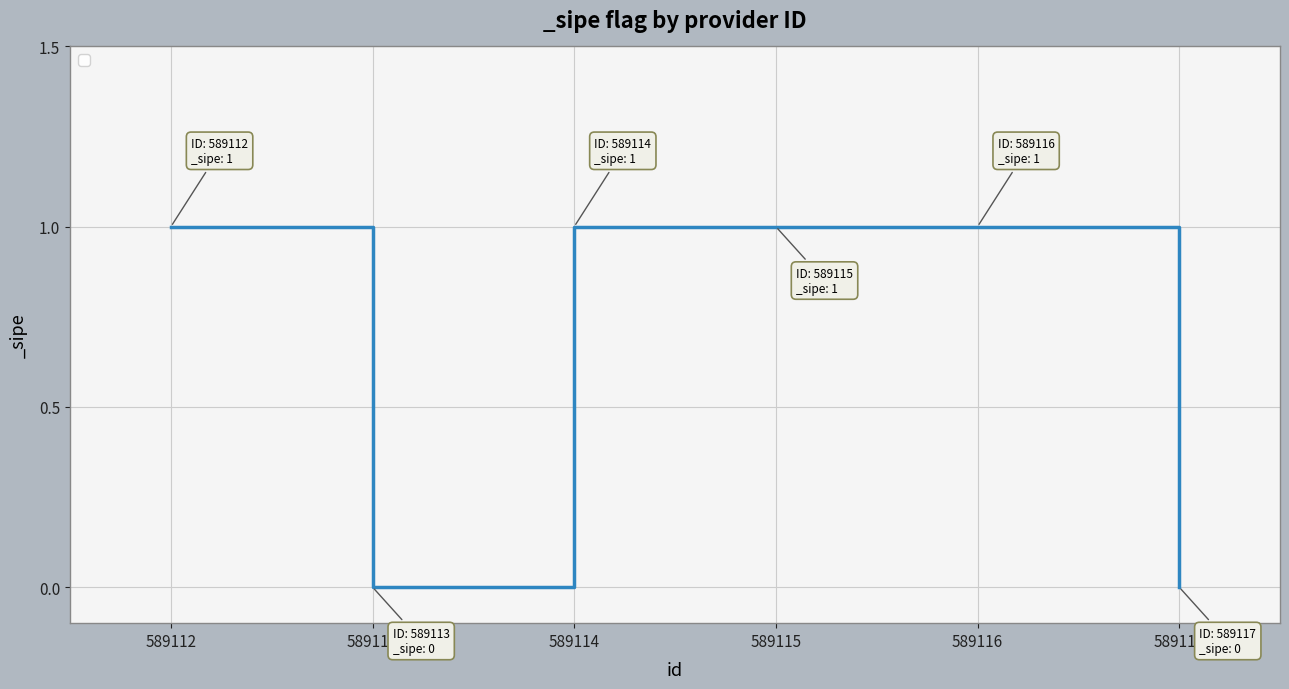

How many series are shown in this chart?

1